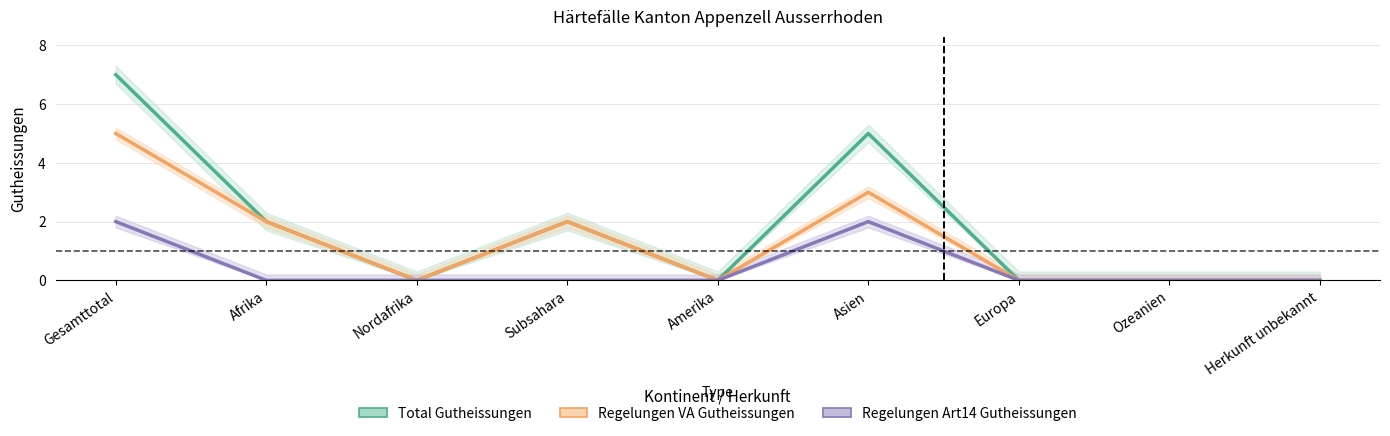

What position from the left is Asien?

6